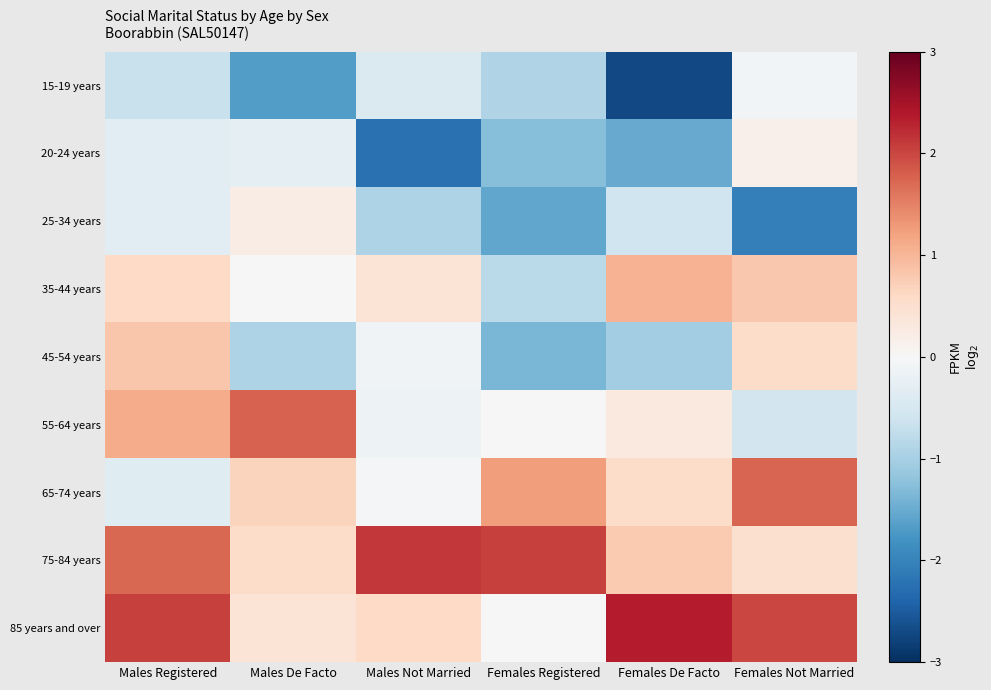

Which series has the widest spread of values?

15-19 years